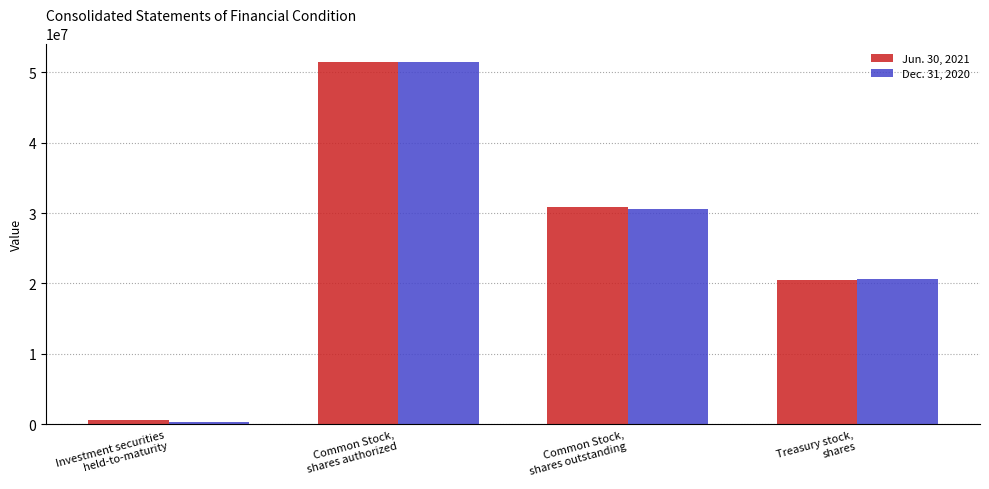

What is the sum of the Dec. 31, 2020 values at Investment securities
held-to-maturity and Treasury stock,
shares?

21068677